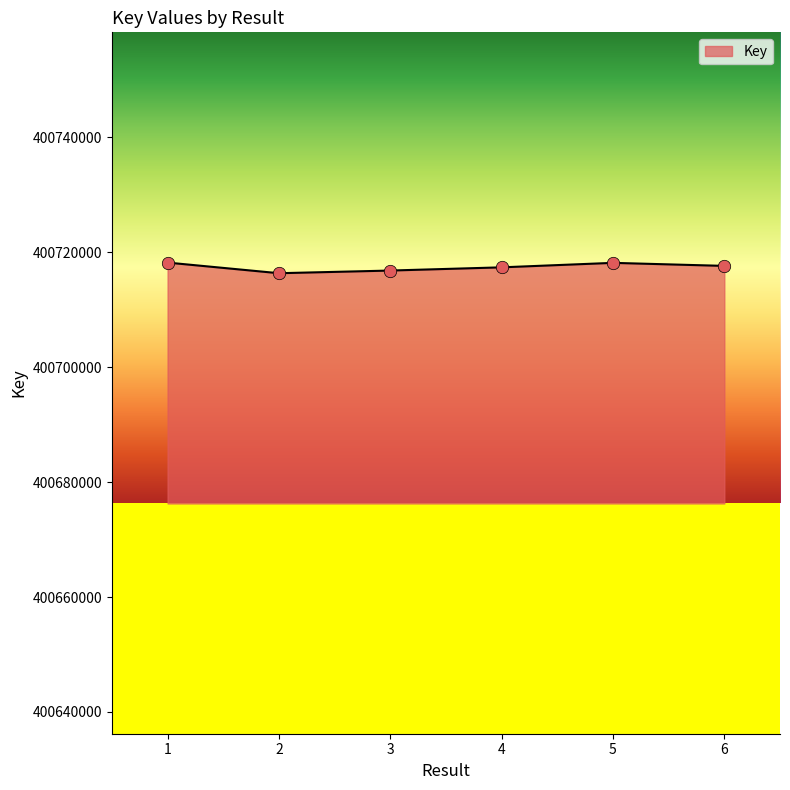

What is the change in value from 1 to 5?

-47